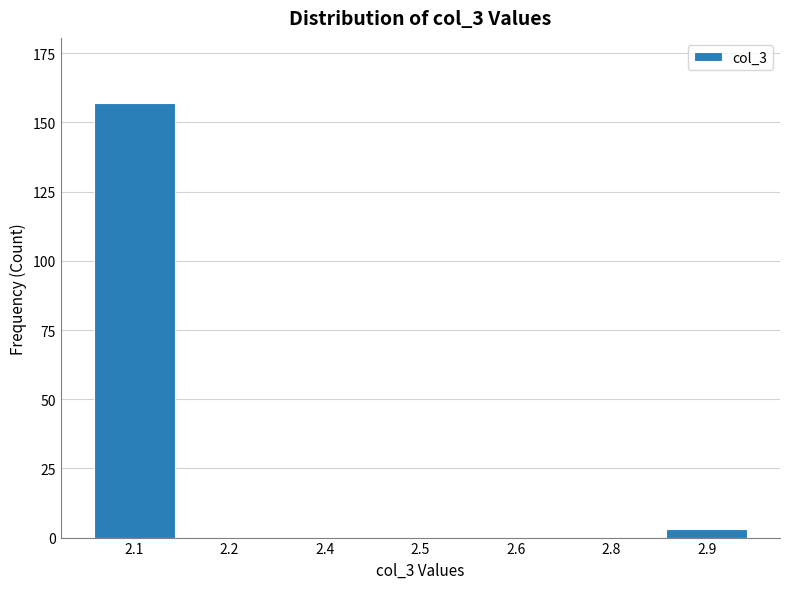

The value at 2.5 is 0. True or false?

True